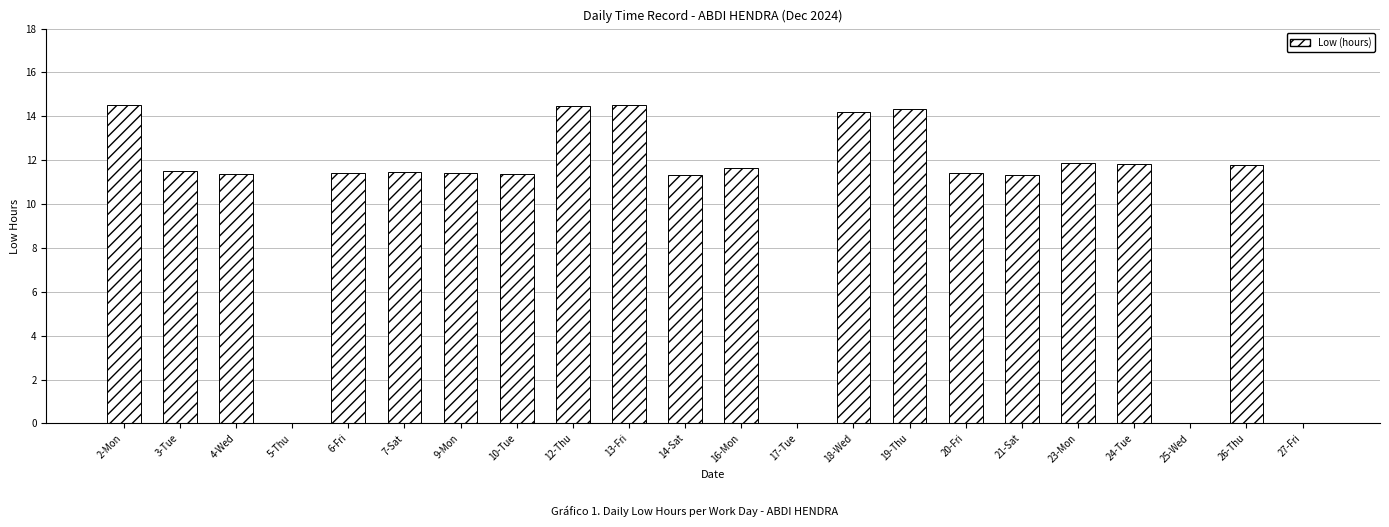

What is the average value?

10.1